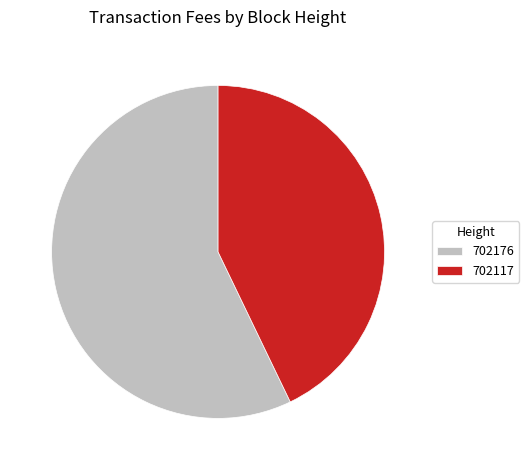

Is it true that 702176 is 57% of the pie?

True